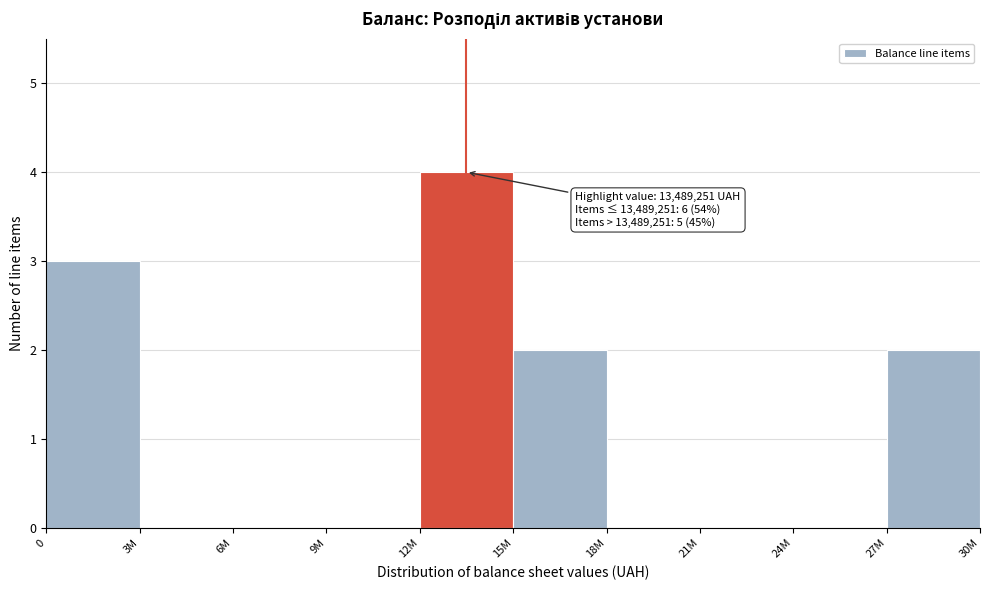

Reading right to left, transcribe all the data shown in this chart.

27M=2	24M=0	21M=0	18M=0	15M=2	12M=4	9M=0	6M=0	3M=0	0=3